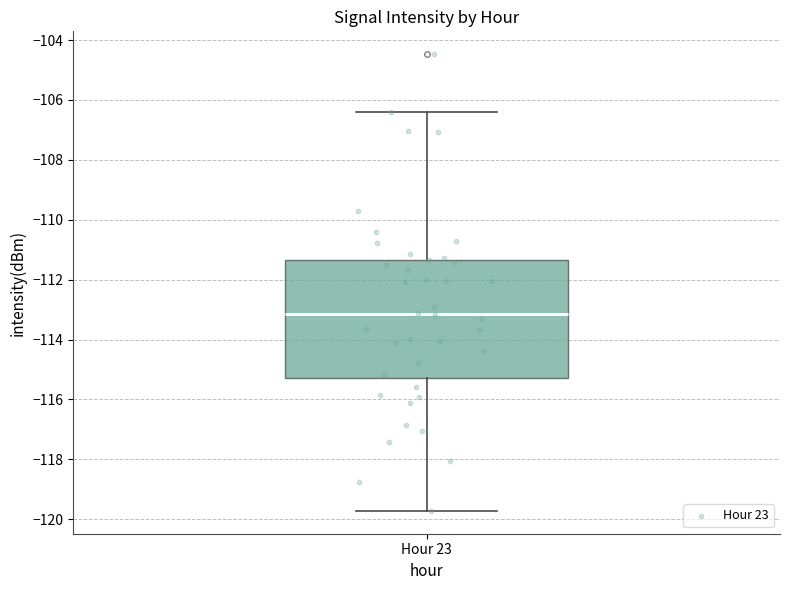

Read this box plot against the y-axis: the position of the median line, the range covered by the box, and the ends of both whiskers. The values are not printed on the chart, so give them approximately, as read against the axis.

median -113.2, box -115.2 to -111.4, whiskers -119.8 to -106.4